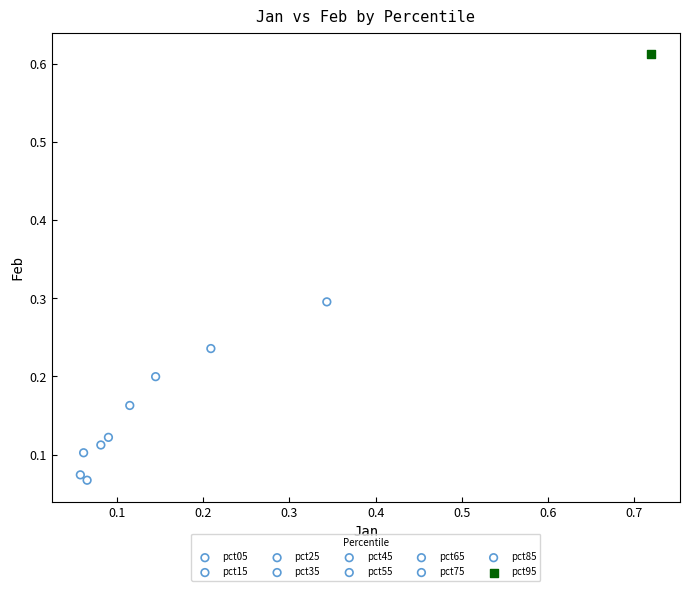

Which series contains the highest Y value?

pct95